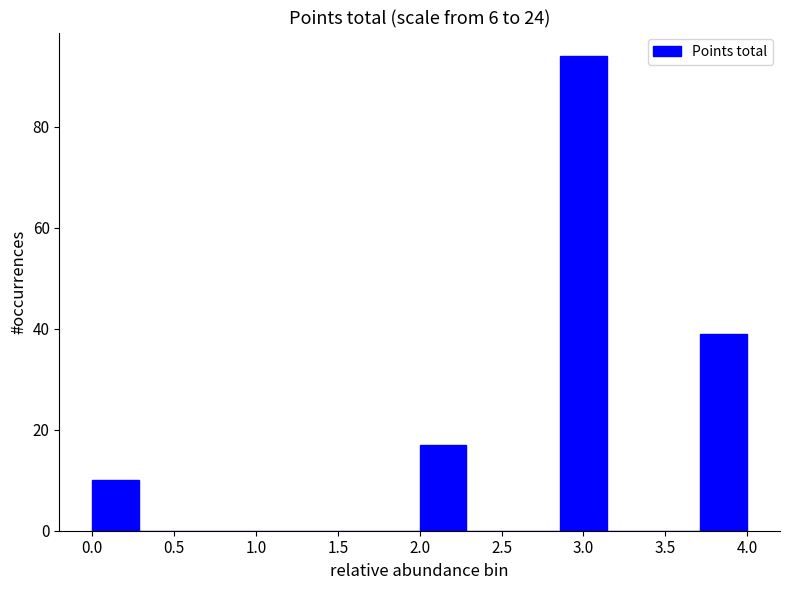

Reading left to right, transcribe this chart: for each bar, give the range it covers on the x-axis and its height. Neither the bar edges nor the heights are printed on the chart, so give them approximately, as read against the axes.

0.00 to 0.30: 10
0.30 to 0.55: 0
0.55 to 0.85: 0
0.85 to 1.15: 0
1.15 to 1.45: 0
1.45 to 1.70: 0
1.70 to 2.00: 0
2.00 to 2.30: 18
2.30 to 2.55: 0
2.55 to 2.85: 0
2.85 to 3.15: 94
3.15 to 3.45: 0
3.45 to 3.70: 0
3.70 to 4.00: 40